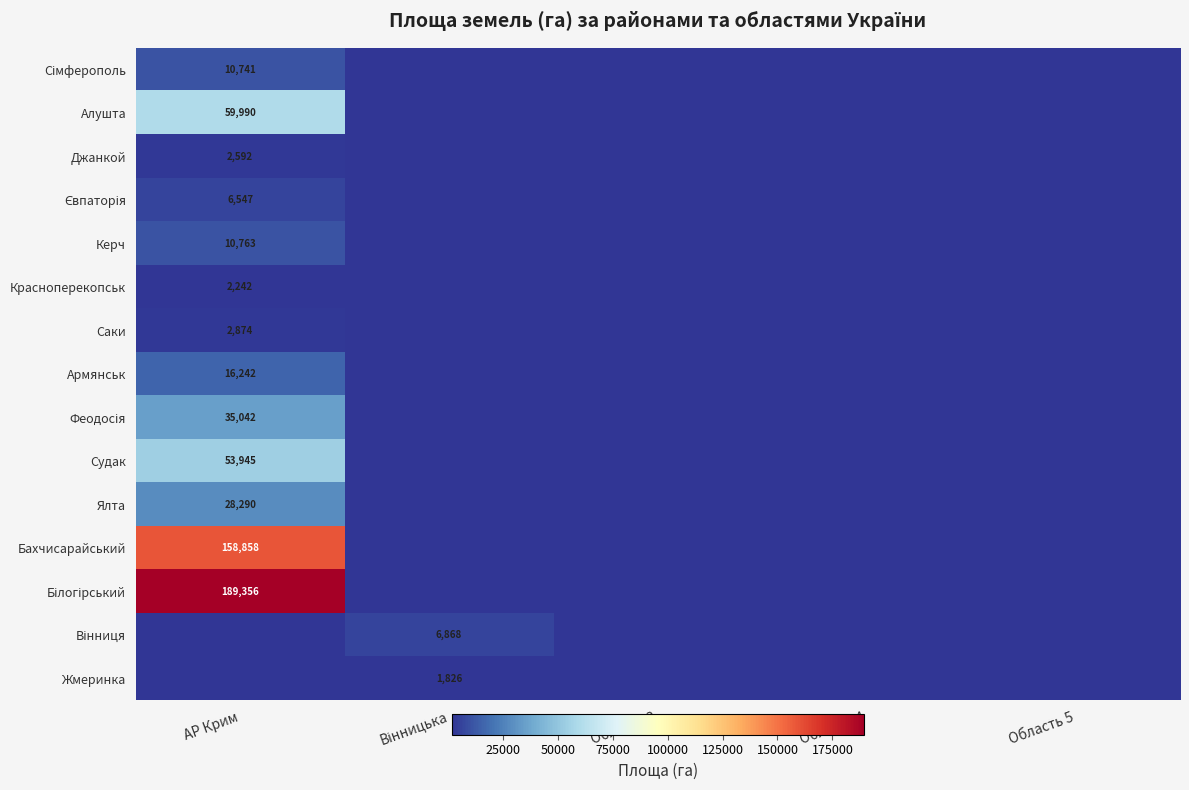

The Судак series shows 15647 at АР Крим. True or false?

False